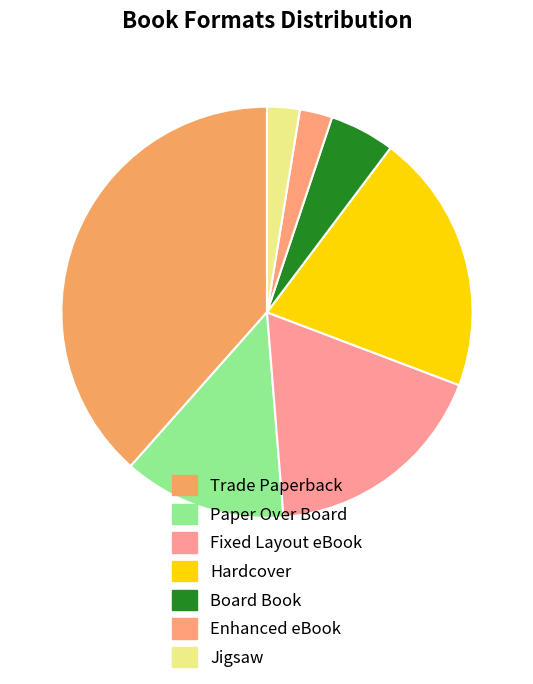

How many slices are in this pie chart?

7